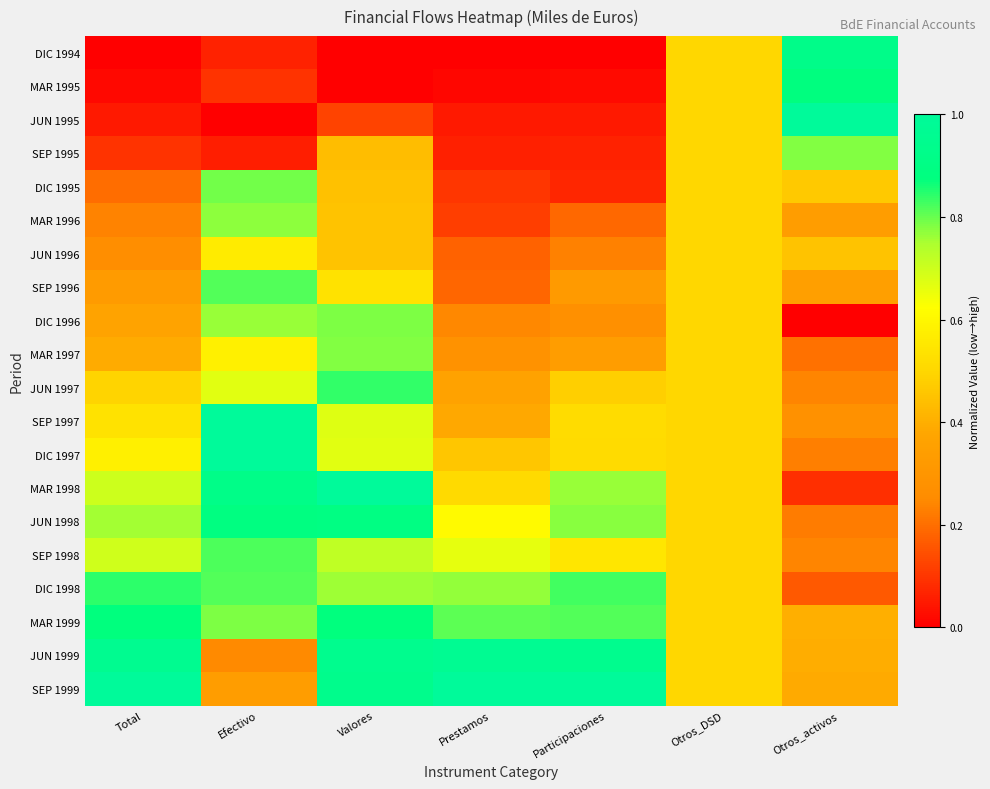

Rank the series at Otros_DSD from highest to lowest value.

DIC 1994, MAR 1995, JUN 1995, SEP 1995, DIC 1995, MAR 1996, JUN 1996, SEP 1996, DIC 1996, MAR 1997, JUN 1997, SEP 1997, DIC 1997, MAR 1998, JUN 1998, SEP 1998, DIC 1998, MAR 1999, JUN 1999, SEP 1999